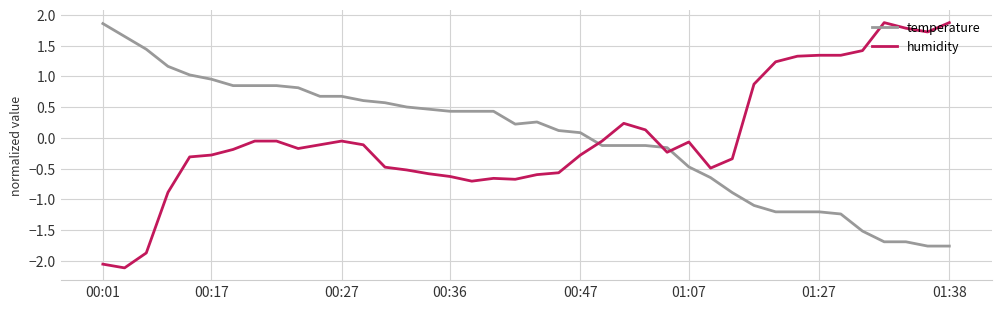

Which series ends up on top after the final intersection of humidity and temperature?

humidity